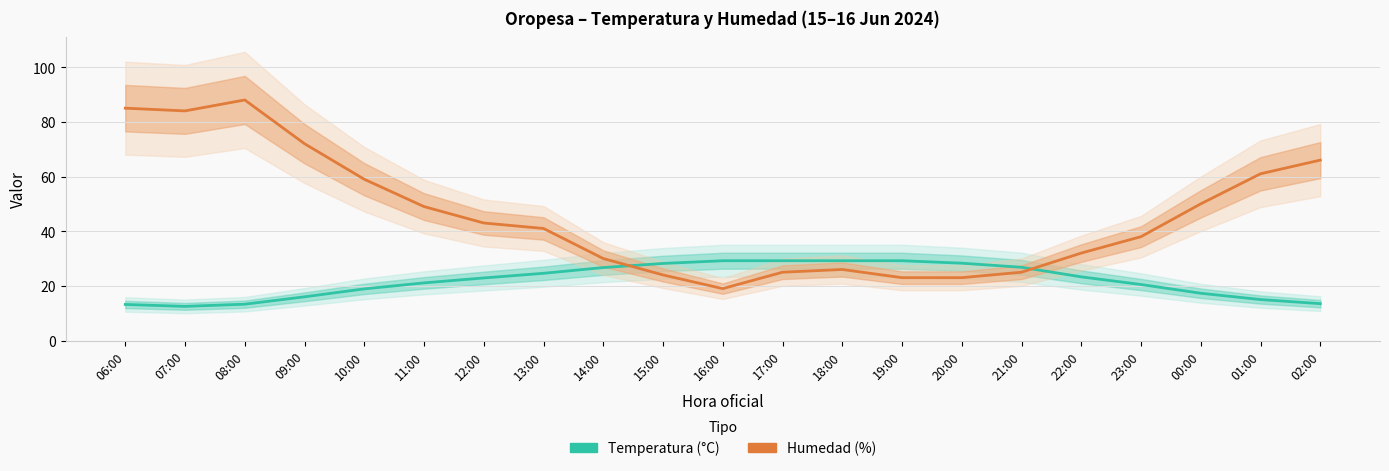

Is this an area chart (filled region under the line)?

No